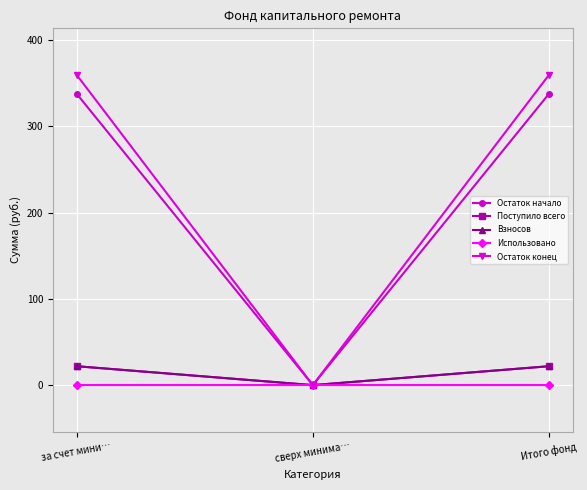

How many lines are shown in the chart?

5